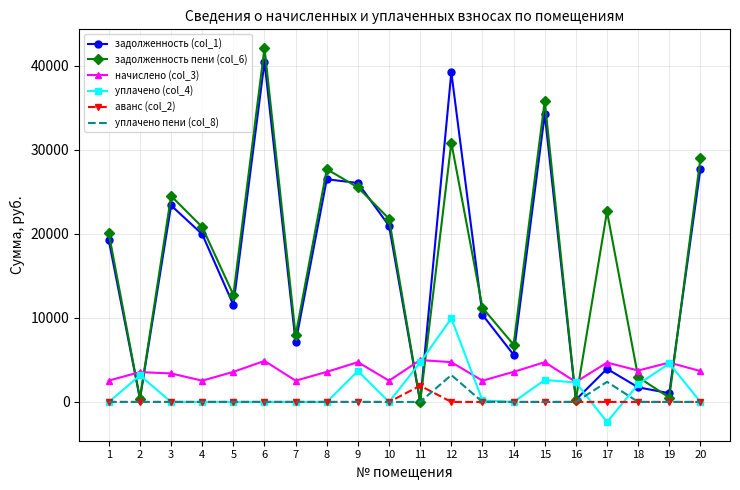

What is the greatest value displayed?

42095.8